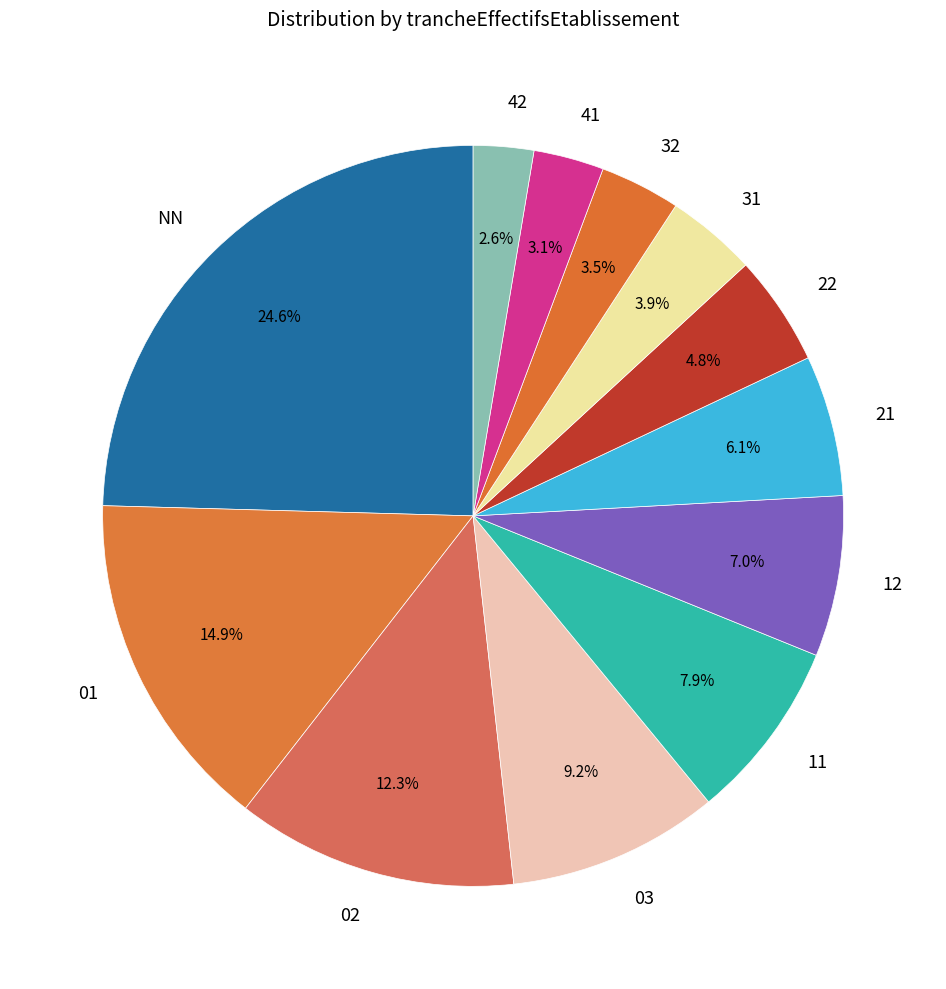

Between 31 and 41, which is larger?

31